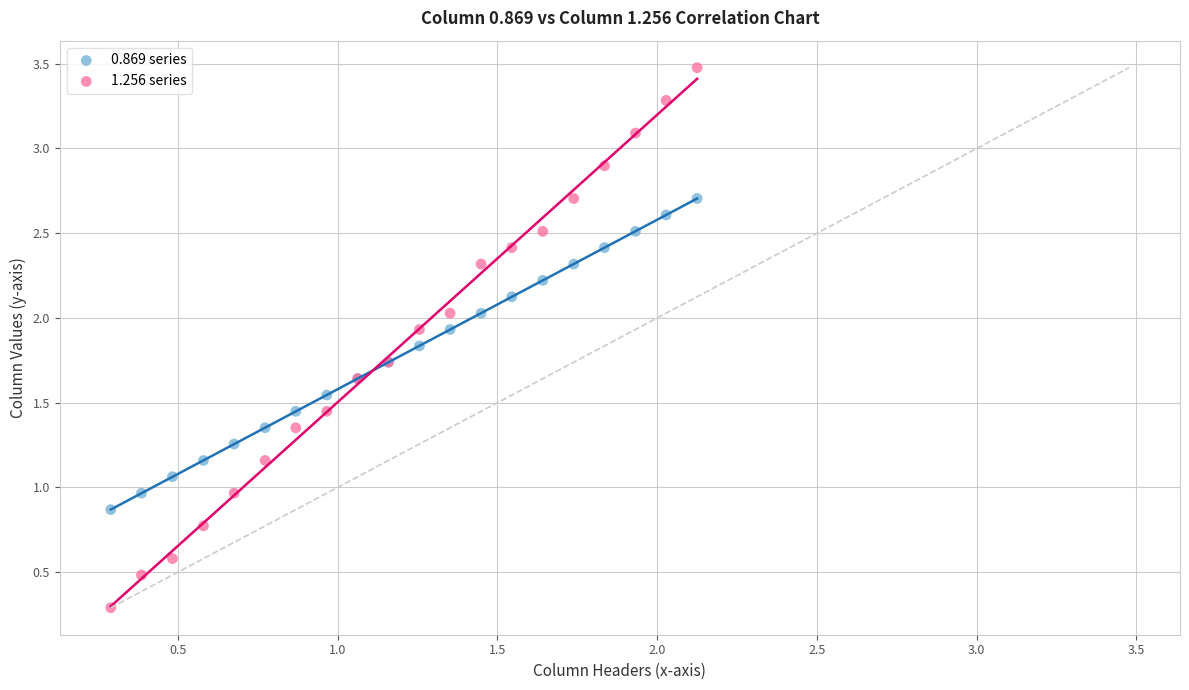

Which series has the widest spread of Y values?

1.256 series